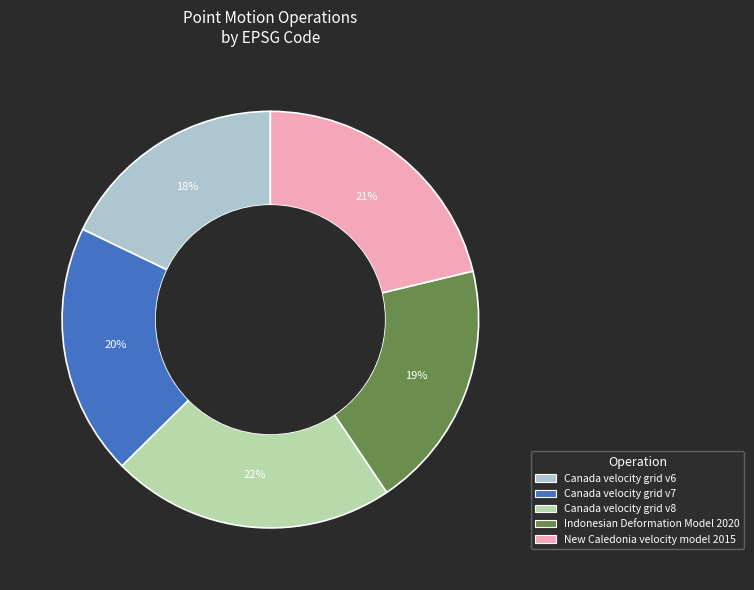

How many segments does this pie chart have?

5